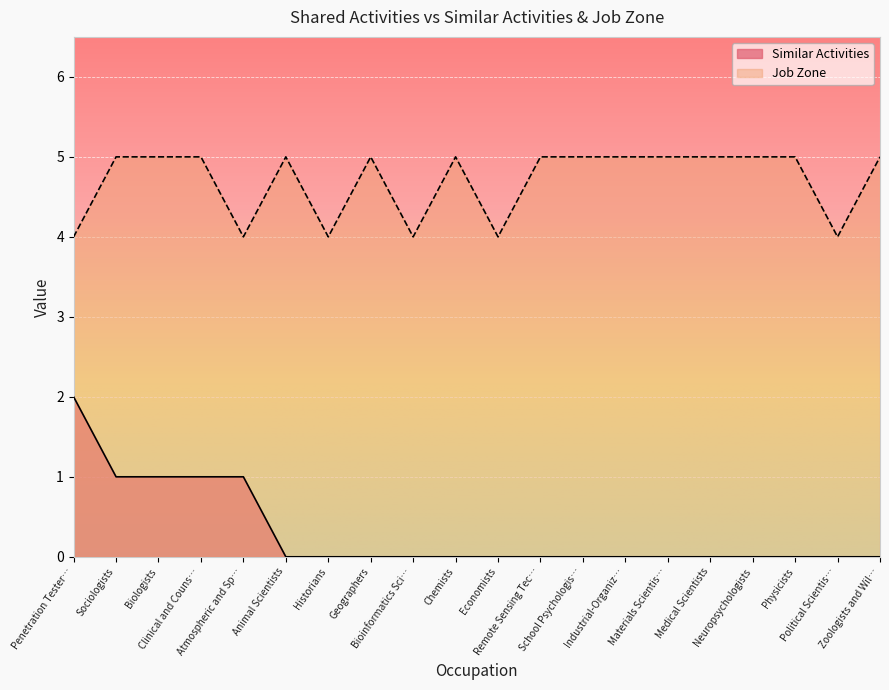

How many lines are shown in the chart?

2